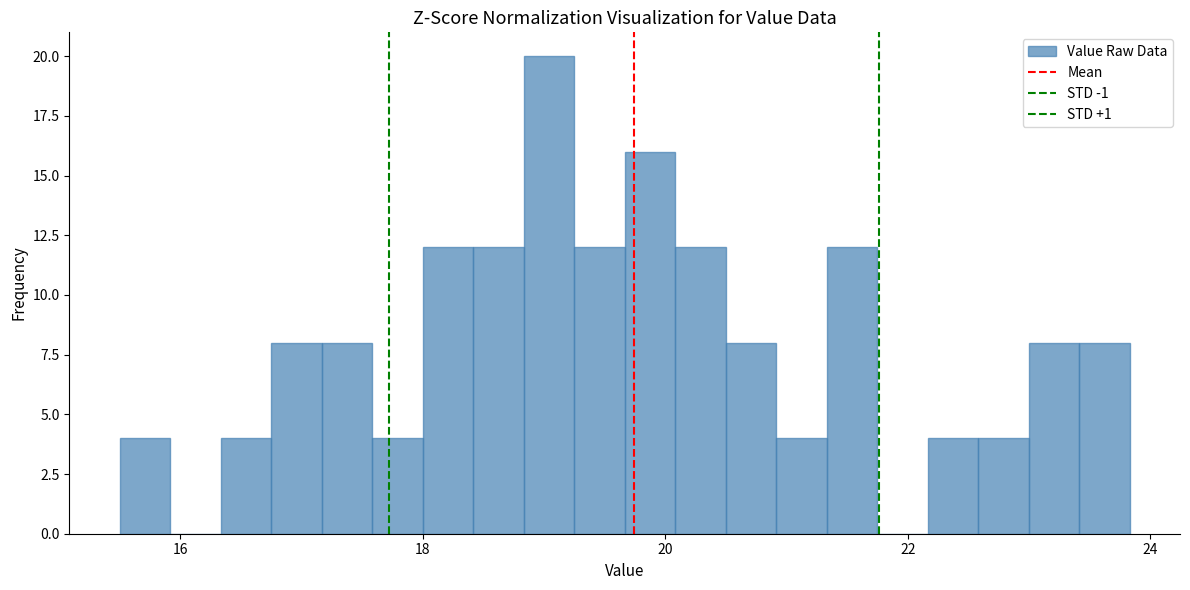

Read against the x-axis, roughly where is the centre of the tallest bar?

19.0